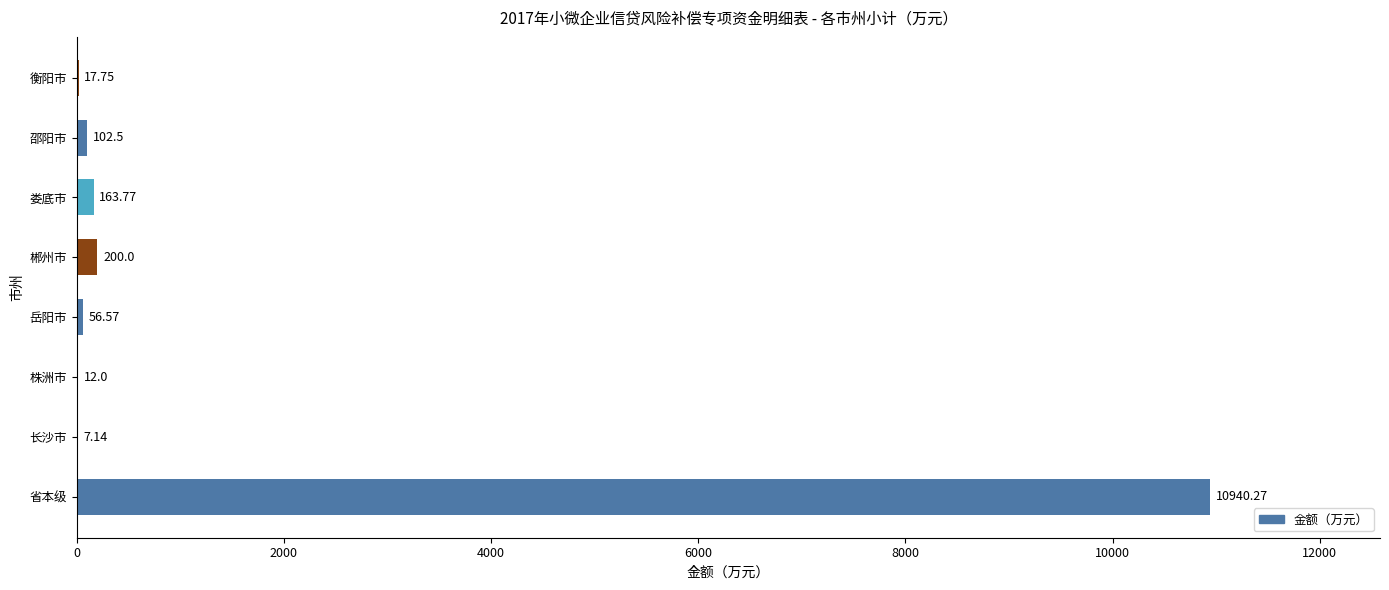

What is the change in value from 省本级 to 娄底市?

-10776.5